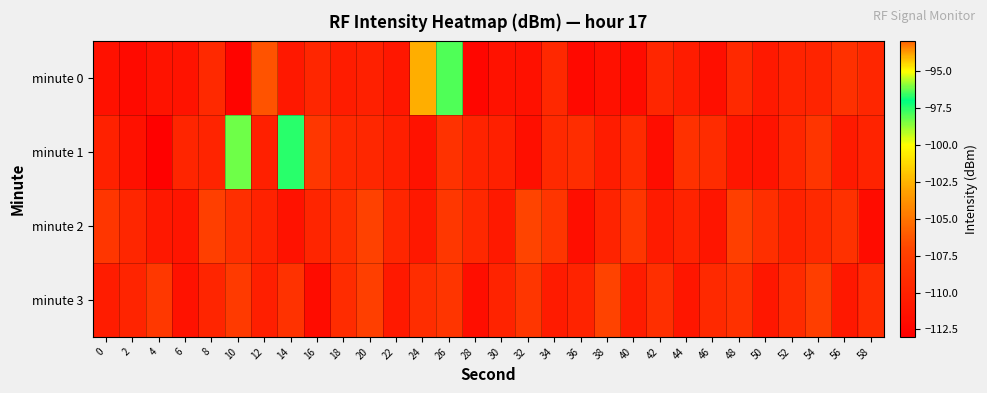

Reading left to right, list all the values displayed in this chart.

minute 0: 0=-111.5	2=-112.0	4=-111.2	6=-111.2	8=-109.4	10=-112.6	12=-106.4	14=-110.9	16=-109.6	18=-110.5	20=-110.1	22=-111.0	24=-94.0	26=-96.4	28=-112.4	30=-111.4	32=-111.5	34=-109.4	36=-112.1	38=-111.5	40=-111.8	42=-109.6	44=-110.5	46=-111.7	48=-109.4	50=-110.8	52=-109.9	54=-109.9	56=-108.7	58=-109.6
minute 1: 0=-110.1	2=-111.5	4=-112.8	6=-109.7	8=-109.7	10=-96.2	12=-110.1	14=-97.5	16=-108.2	18=-109.4	20=-109.5	22=-110.2	24=-111.3	26=-108.6	28=-109.9	30=-110.1	32=-111.7	34=-109.3	36=-109.0	38=-110.5	40=-109.2	42=-111.8	44=-108.7	46=-109.1	48=-111.0	50=-111.2	52=-109.6	54=-108.3	56=-110.7	58=-109.9
minute 2: 0=-108.2	2=-109.6	4=-110.9	6=-111.1	8=-107.5	10=-108.8	12=-110.0	14=-111.3	16=-109.7	18=-108.9	20=-107.2	22=-109.6	24=-110.9	26=-108.1	28=-109.5	30=-110.8	32=-107.0	34=-108.3	36=-111.7	38=-109.9	40=-108.2	42=-110.6	44=-109.9	46=-111.1	48=-107.5	50=-108.8	52=-110.0	54=-109.3	56=-108.7	58=-111.9
minute 3: 0=-110.5	2=-109.8	4=-108.0	6=-111.3	8=-109.7	10=-107.9	12=-110.2	14=-108.6	16=-111.9	18=-109.1	20=-107.5	22=-110.8	24=-109.0	26=-108.3	28=-111.7	30=-109.9	32=-108.2	34=-110.6	36=-109.9	38=-107.1	40=-110.5	42=-108.8	44=-111.0	46=-109.3	48=-108.7	50=-110.9	52=-109.2	54=-107.6	56=-110.9	58=-109.1